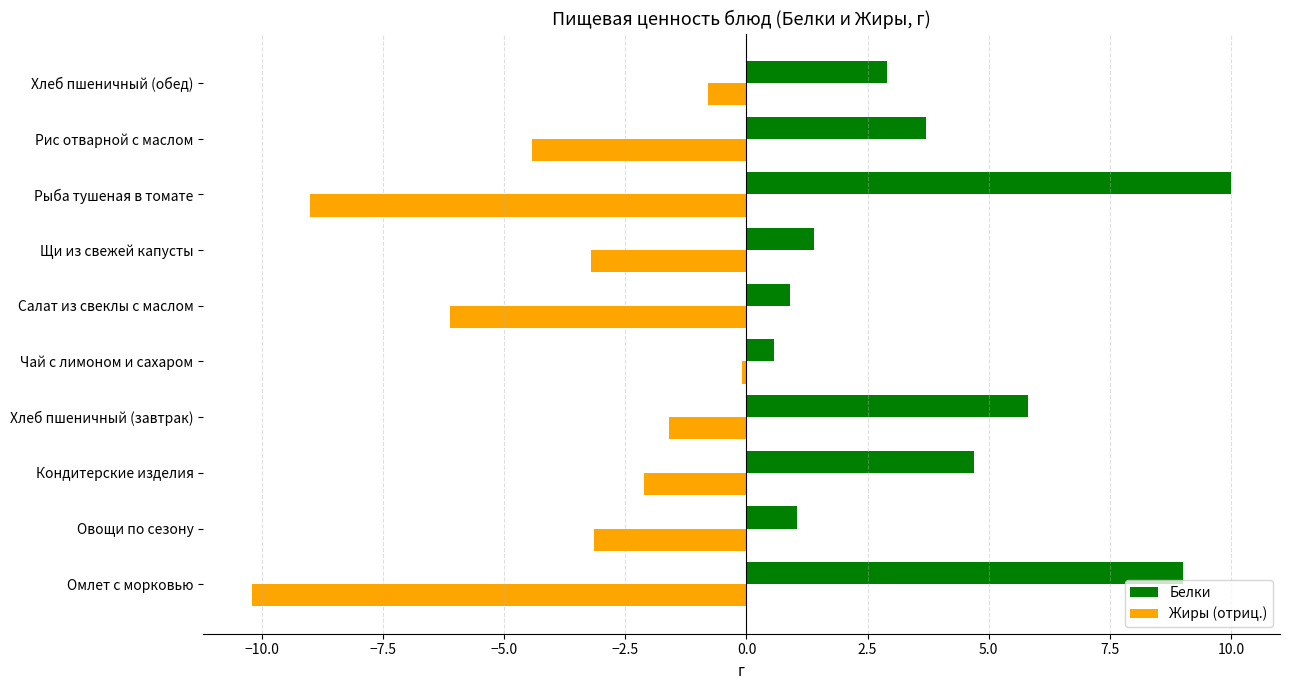

What is the difference between the highest and lowest values at Рис отварной с маслом?

8.1